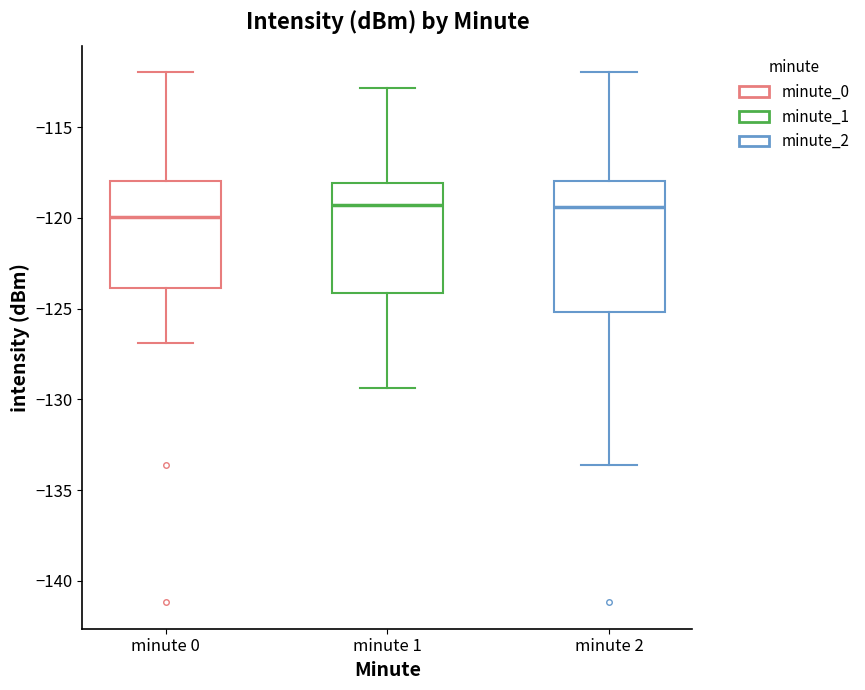

Reading left to right, transcribe this box plot: for each box, give where its median line is, the range the box spans, and where its two whiskers end, as read against the y-axis. The values are not printed on the chart, so give them approximately, as read against the axis.

minute 0: median -120.0, box -124.0 to -118.0, whiskers -127.0 to -112.0
minute 1: median -119.5, box -124.0 to -118.0, whiskers -129.5 to -113.0
minute 2: median -119.5, box -125.0 to -118.0, whiskers -133.5 to -112.0